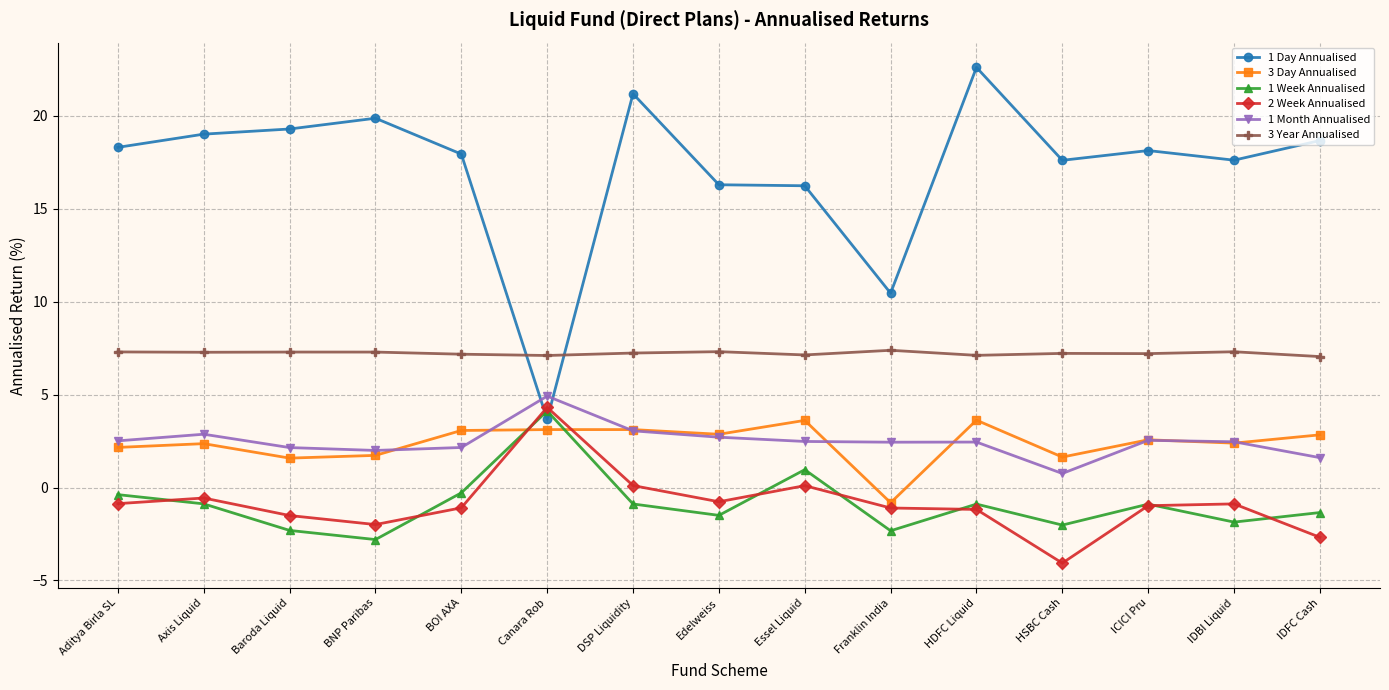

Which series has the largest total across all categories?

1 Day Annualised